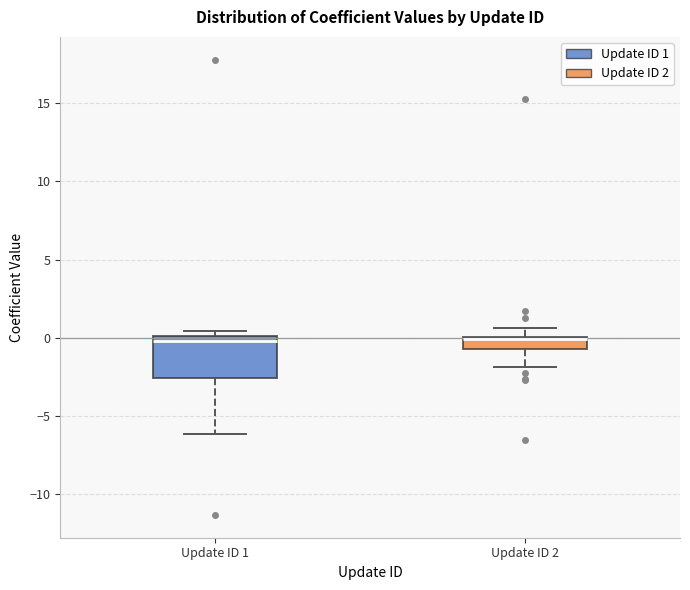

Where is the lower edge of the box for Update ID 2 on the y-axis? The values are not printed on the chart, so give them approximately, as read against the axis.

-0.5